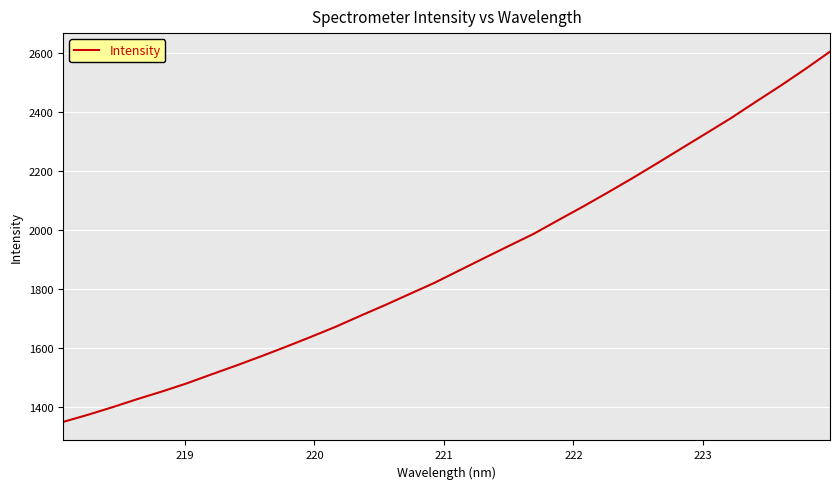

What is the difference between the maximum and minimum values?

1255.5